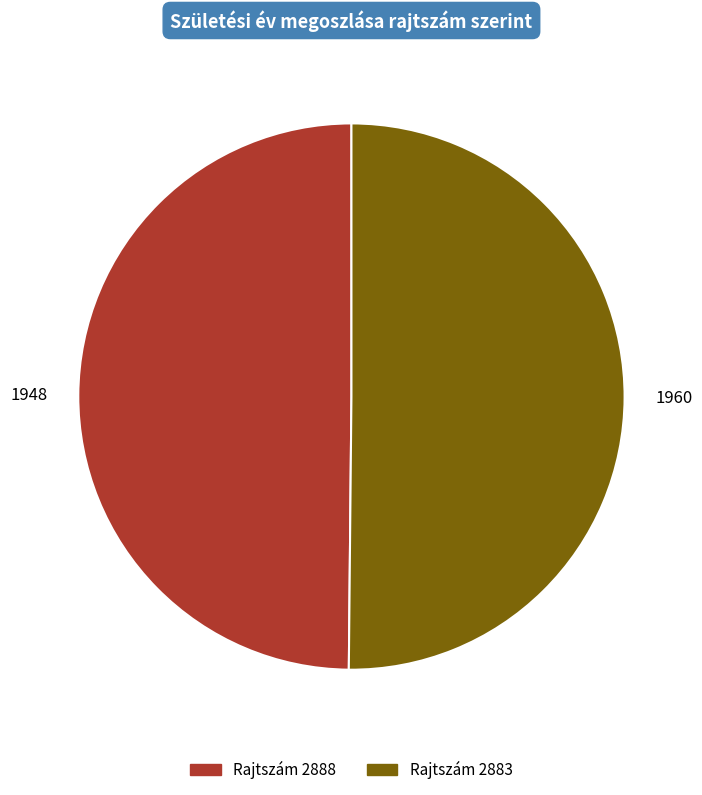

Count the number of slices in the pie.

2